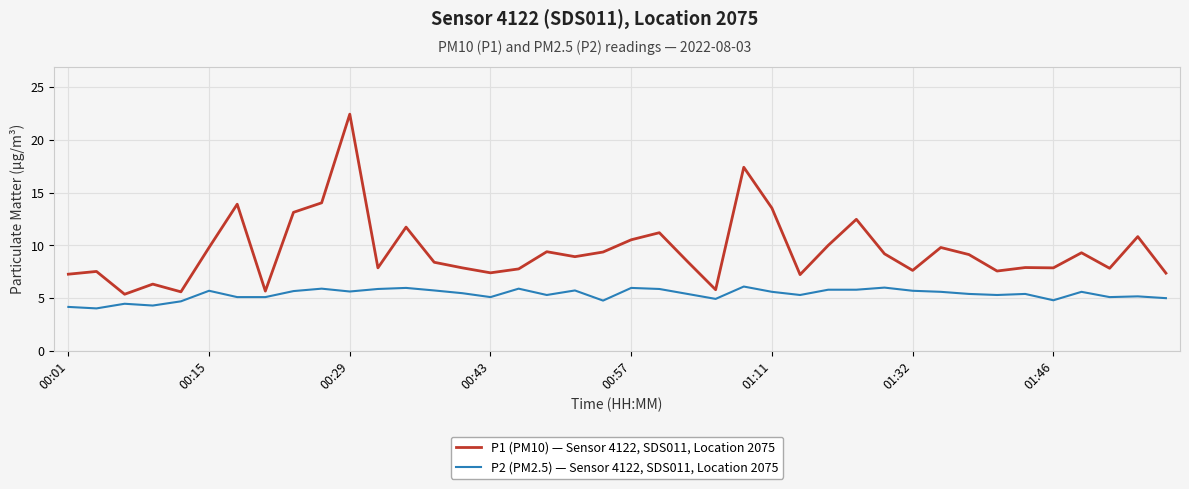

List the series in order of their peak value, lowest first.

P2 (PM2.5) — Sensor 4122, SDS011, Location 2075, P1 (PM10) — Sensor 4122, SDS011, Location 2075